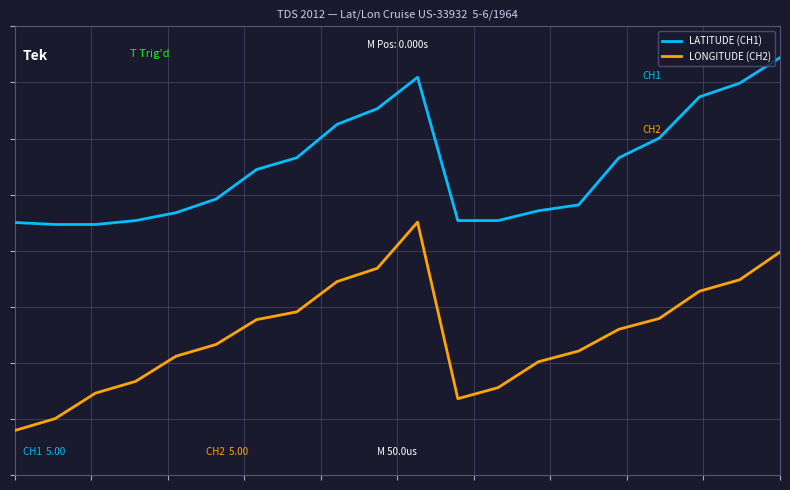

What is the greatest value displayed?

3.4